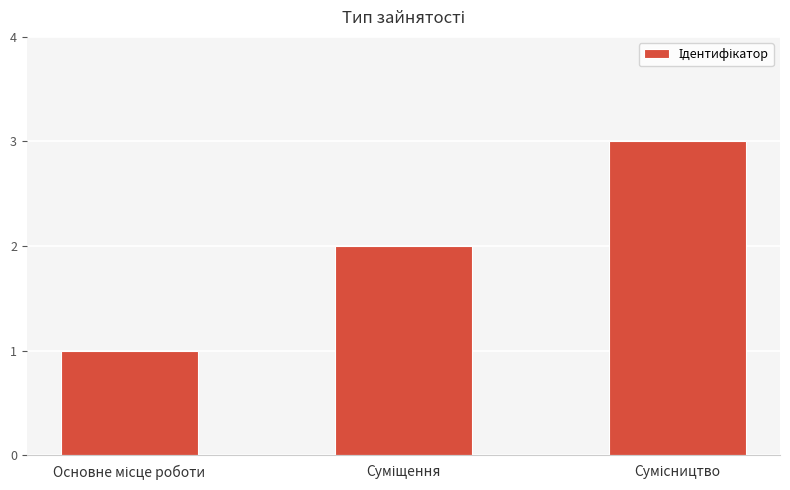

What is the sum of all values?

6